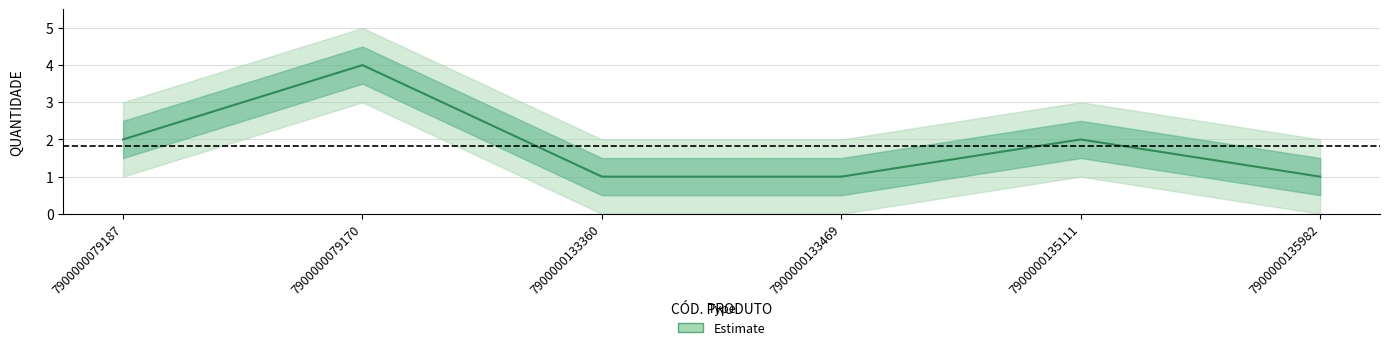

Which category has the lowest value across all series?

7900000133360